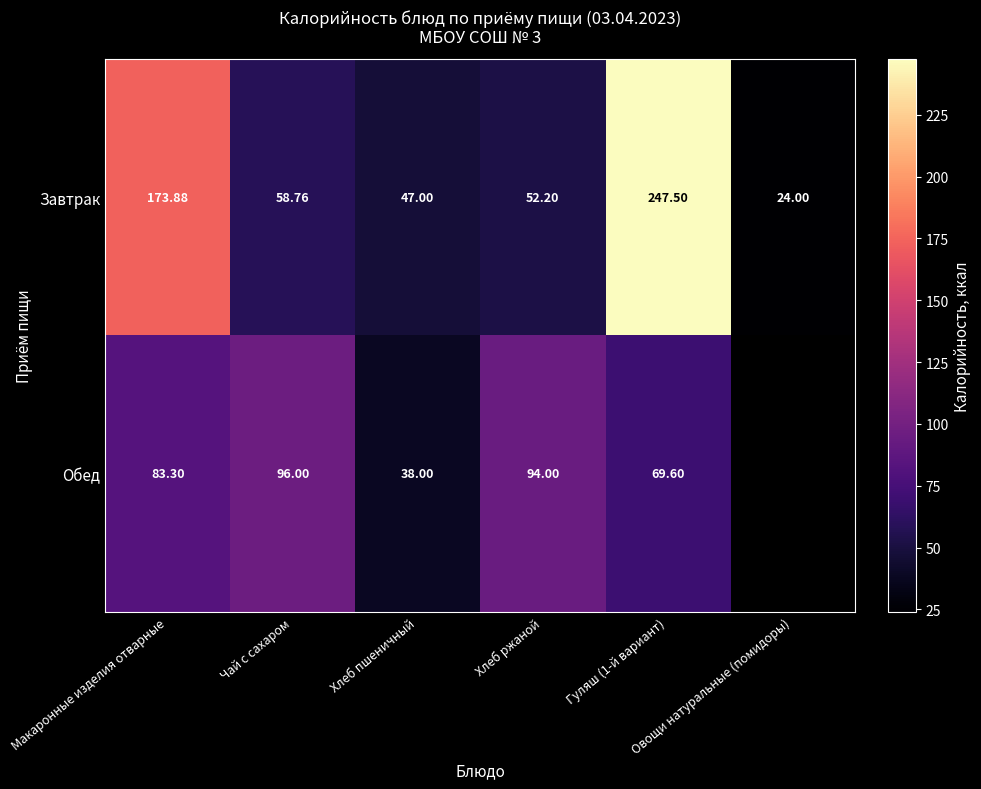

List the series in order of their peak value, highest first.

Завтрак, Обед